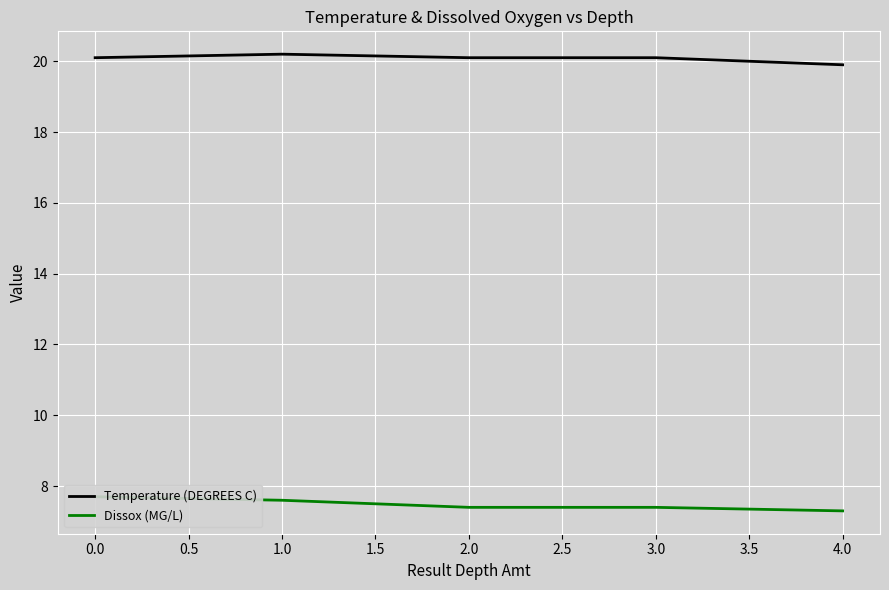

How many categories are shown in the chart?

5